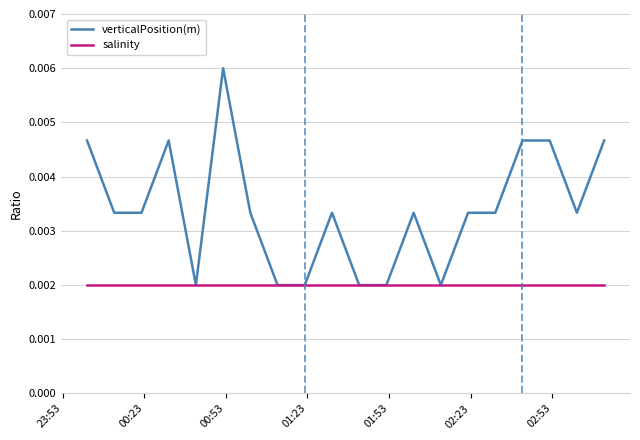

How many lines are shown in the chart?

2